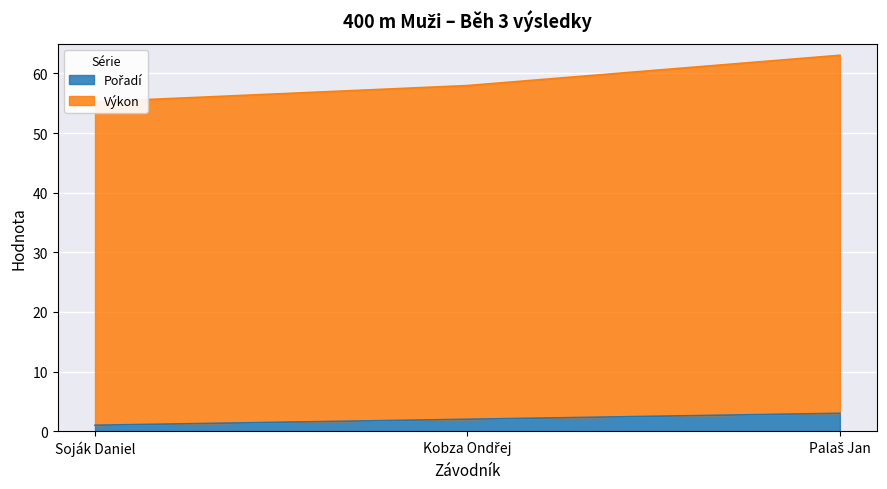

What is the total value across all series at Kobza Ondřej?

60.0